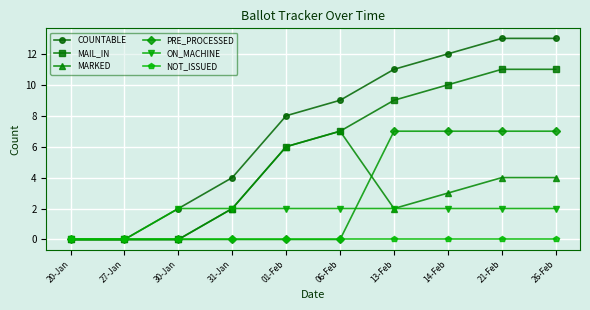

True or false: MAIL_IN has more than 2 interior local peaks.

False